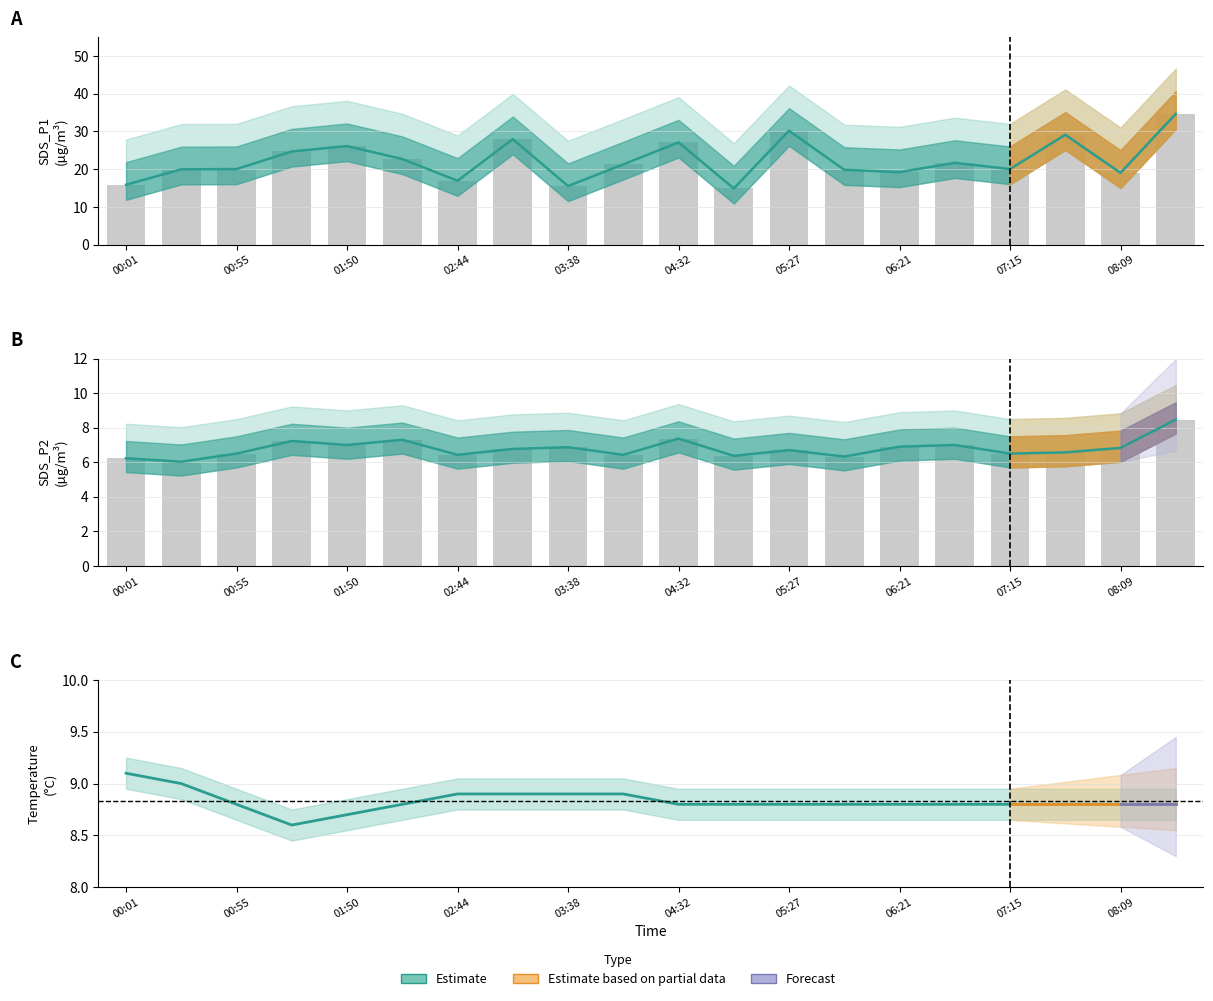

What value does the Temp series have at 06:48?

8.8